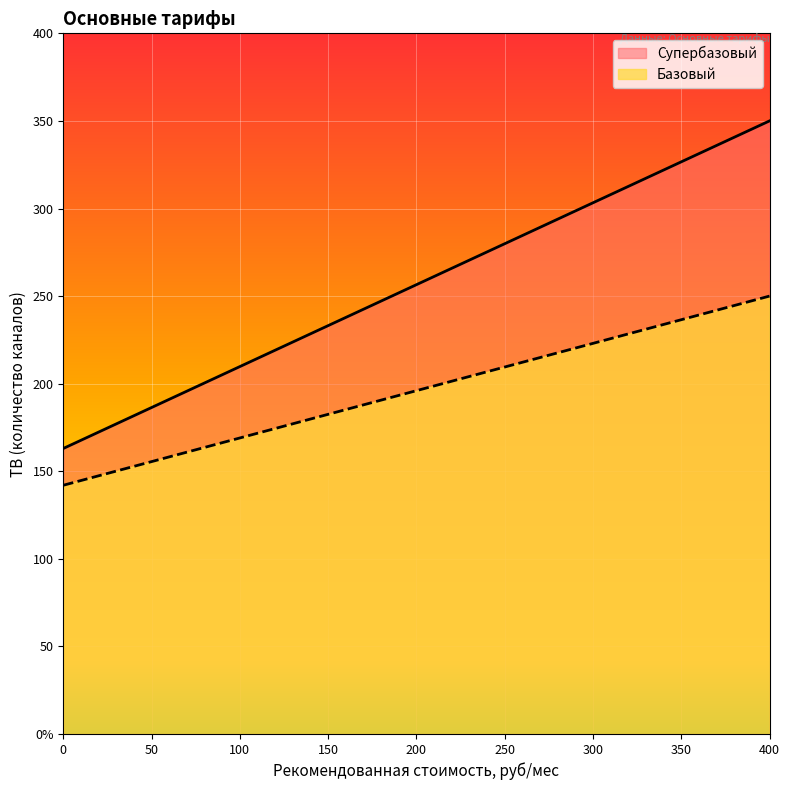

Count the Супербазовый values in the range 163 to 350.

2